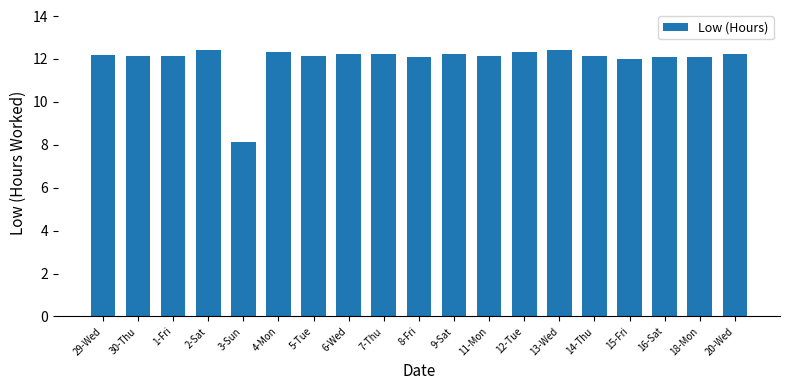

The value at 30-Thu is 12.1. True or false?

True